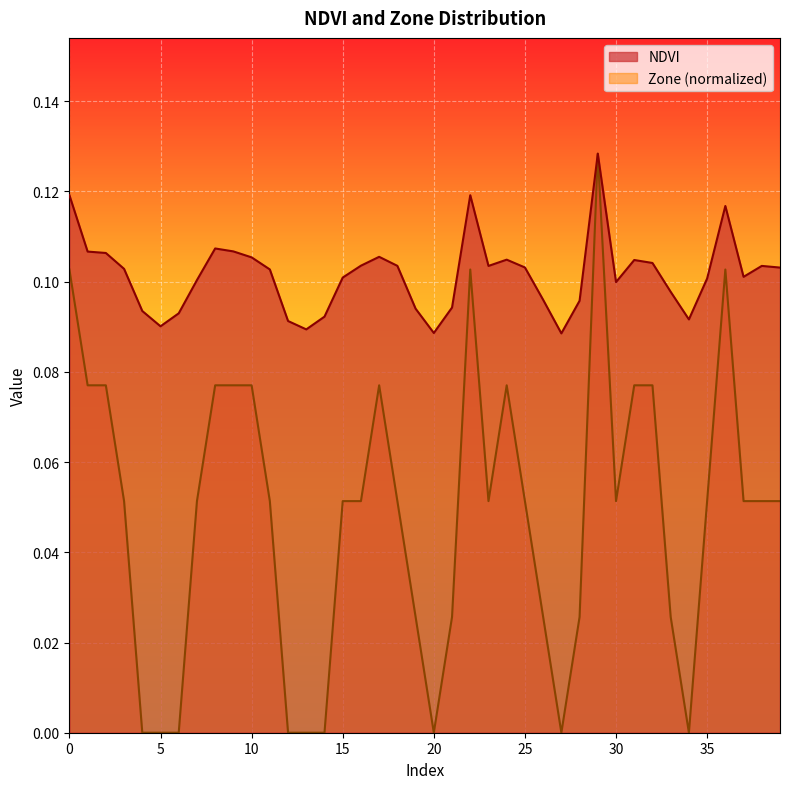

Which series has the largest total across all categories?

NDVI